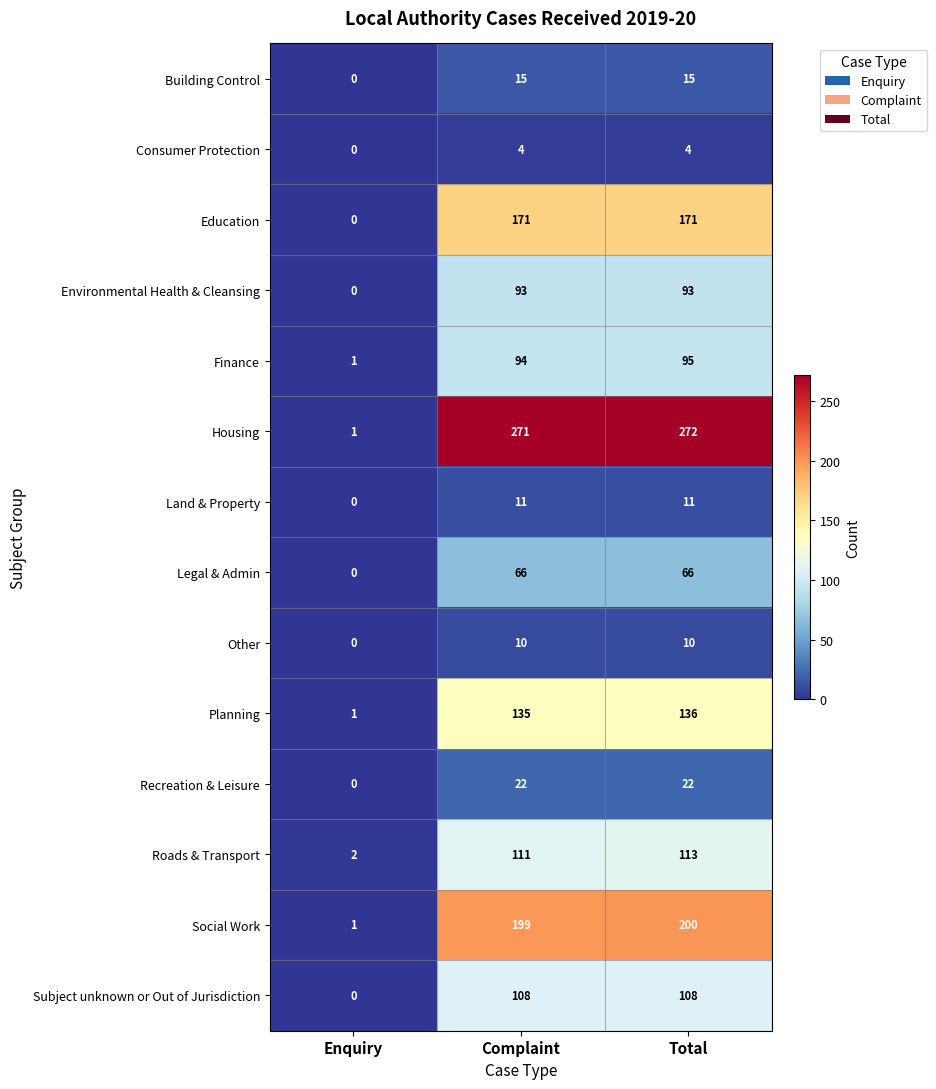

Which category has the lowest value across all series?

Enquiry